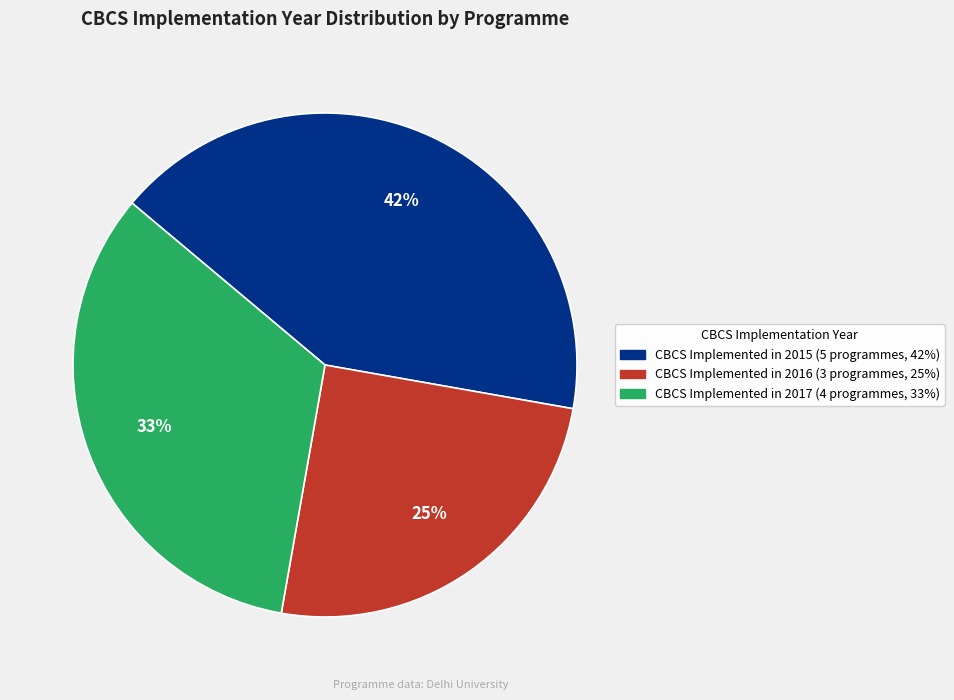

Does any single category account for the majority?

No